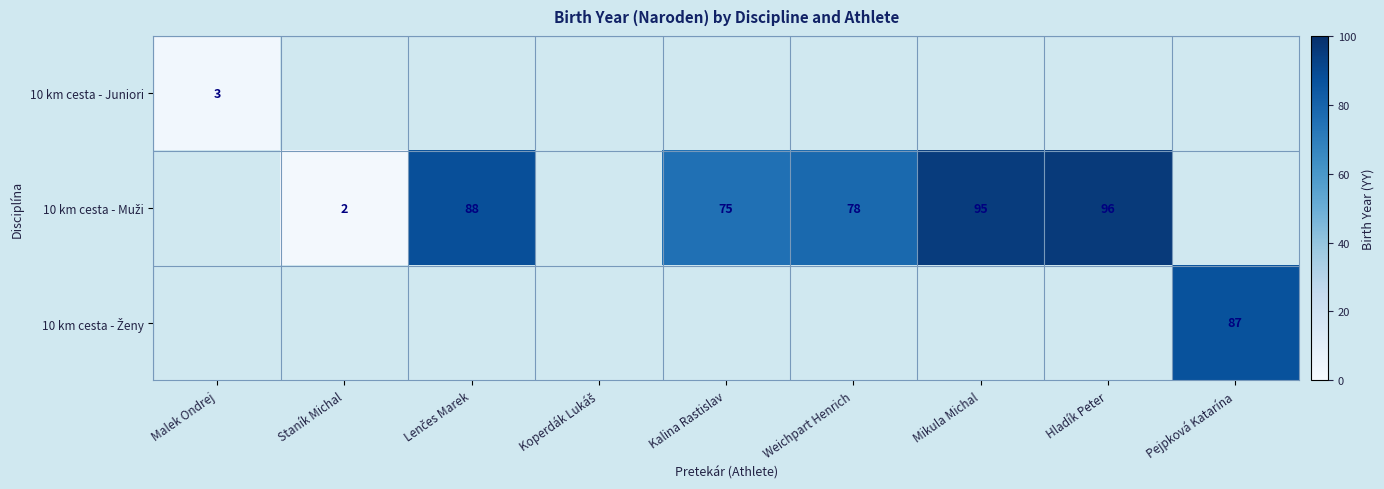

Which category has the highest value across all series?

Hladík Peter